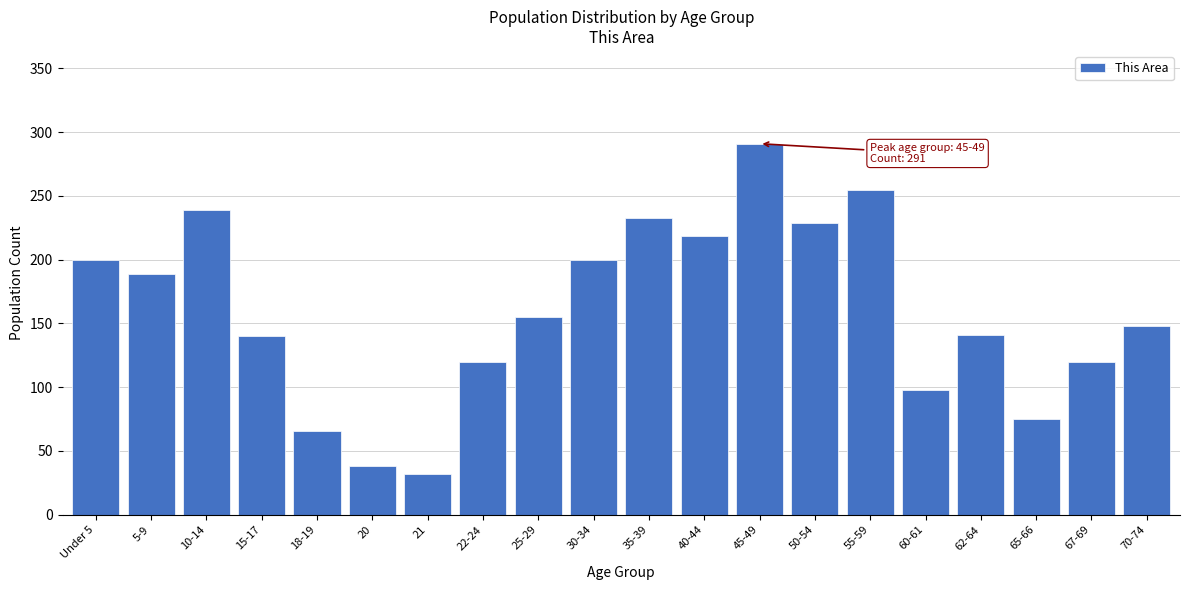

What is the greatest value displayed?

291